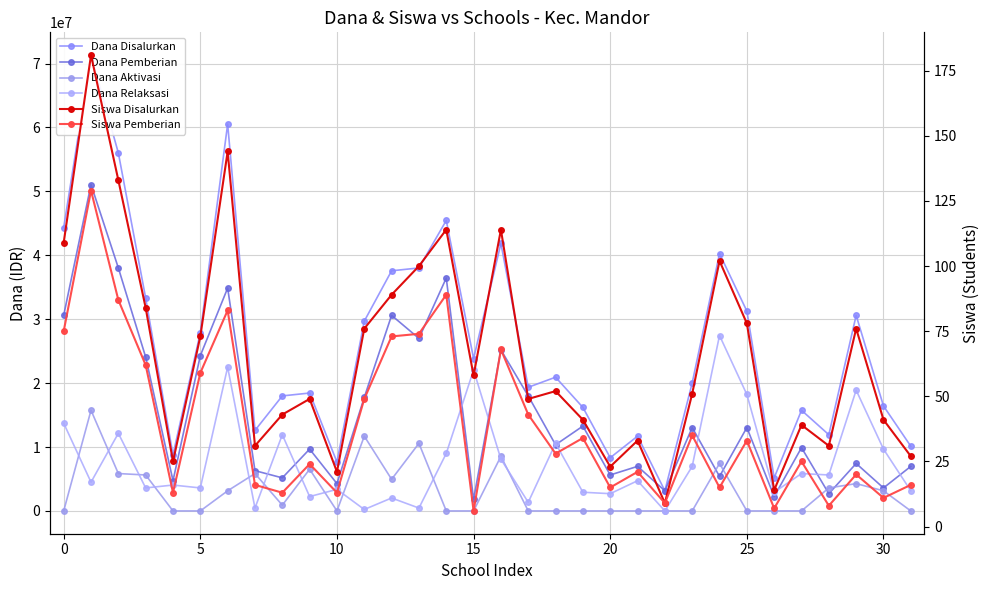

What is the average value of the Dana Aktivasi series?

3058594